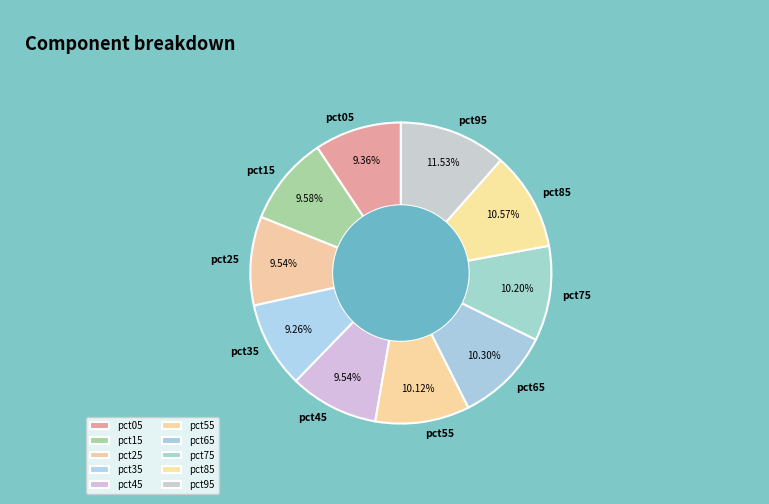

To the nearest percent, what is the combined percentage of pct15 and pct35?

19%